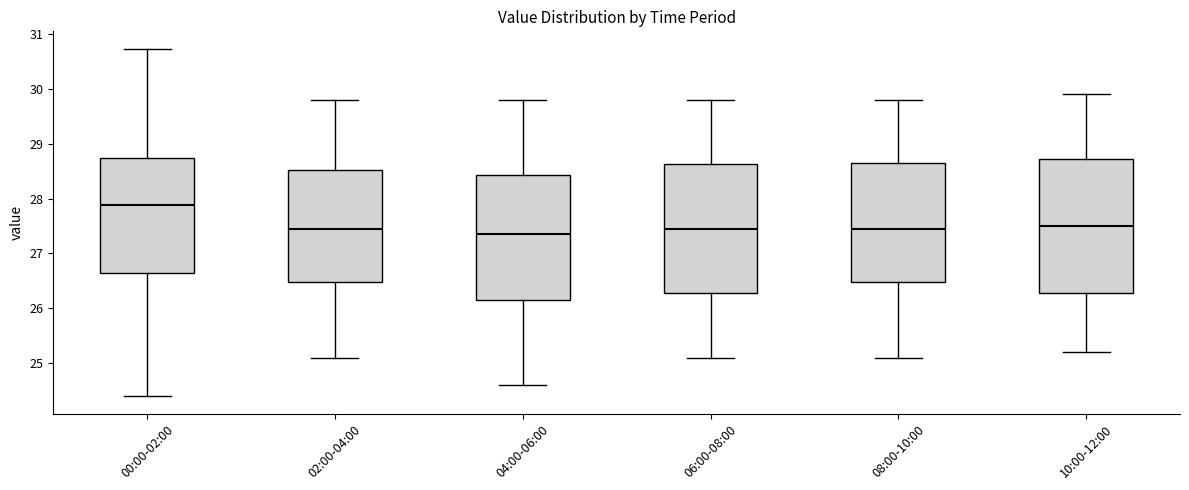

Reading left to right, read every box against the y-axis: the position of its median line, the range the box covers, and the ends of its whiskers. The values are not printed on the chart, so give them approximately, as read against the axis.

00:00-02:00: median 27.9, box 26.6 to 28.7, whiskers 24.4 to 30.7
02:00-04:00: median 27.5, box 26.5 to 28.5, whiskers 25.1 to 29.8
04:00-06:00: median 27.4, box 26.2 to 28.4, whiskers 24.6 to 29.8
06:00-08:00: median 27.5, box 26.3 to 28.6, whiskers 25.1 to 29.8
08:00-10:00: median 27.5, box 26.5 to 28.7, whiskers 25.1 to 29.8
10:00-12:00: median 27.5, box 26.3 to 28.7, whiskers 25.2 to 29.9